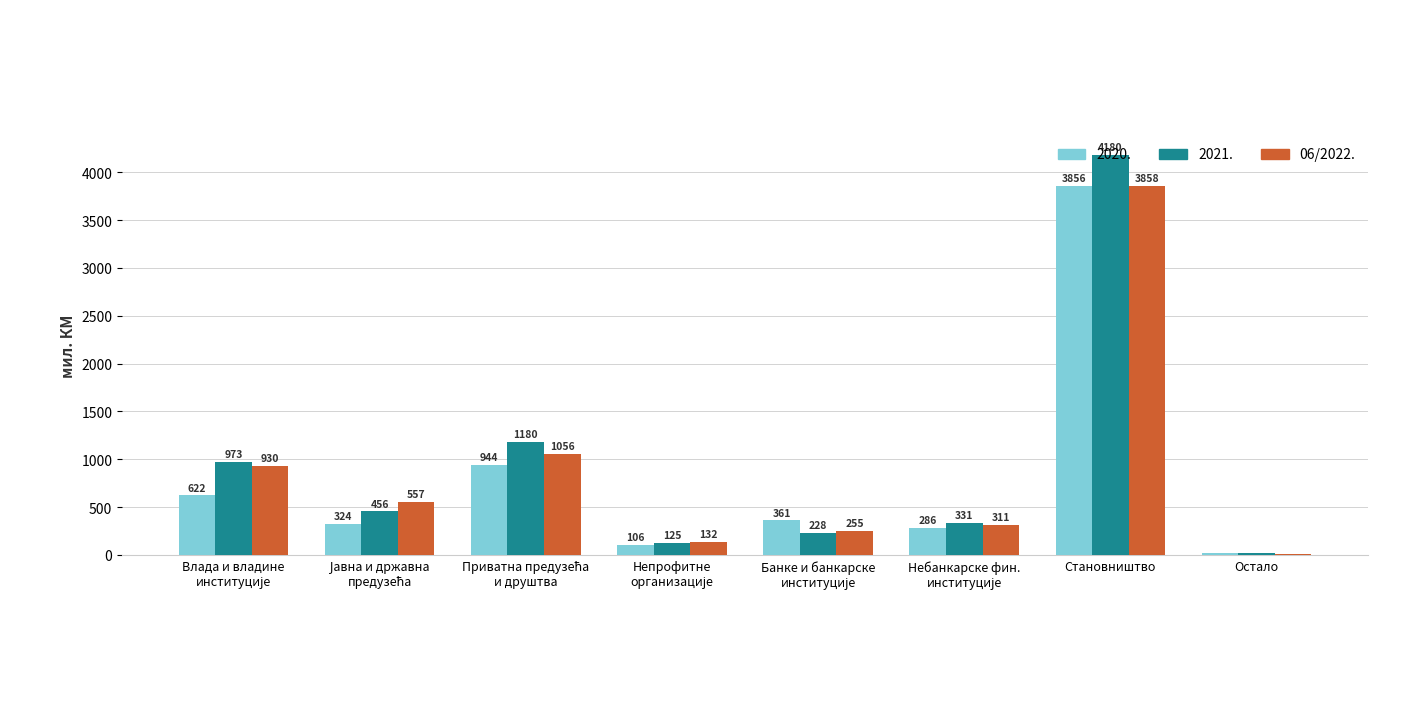

What value does the 06/2022. series have at Остало?

14.7